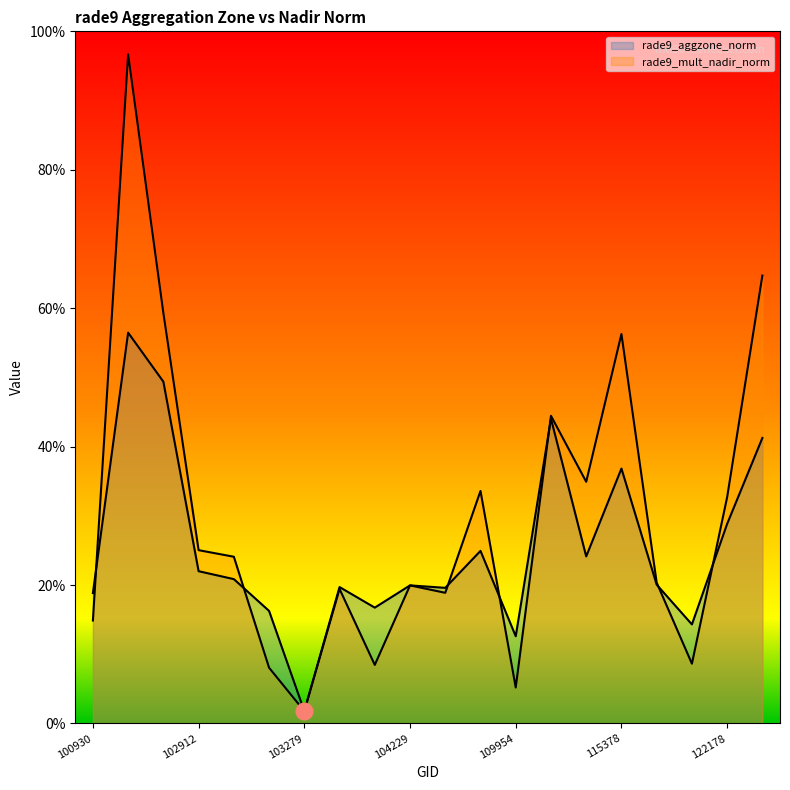

What are all the series names shown in the legend?

rade9_aggzone_norm, rade9_mult_nadir_norm